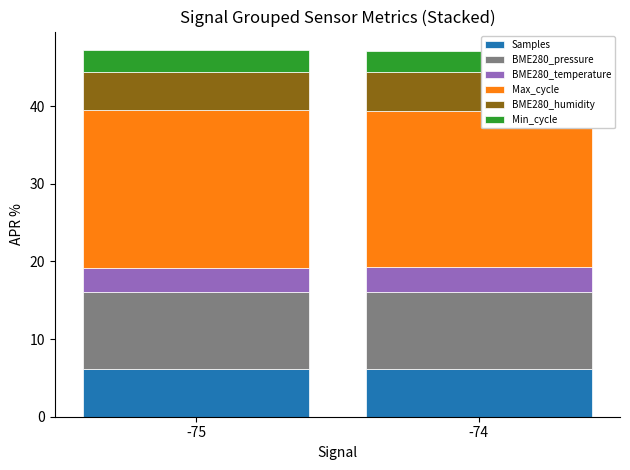

What is the total value across all series at -74?

47.2